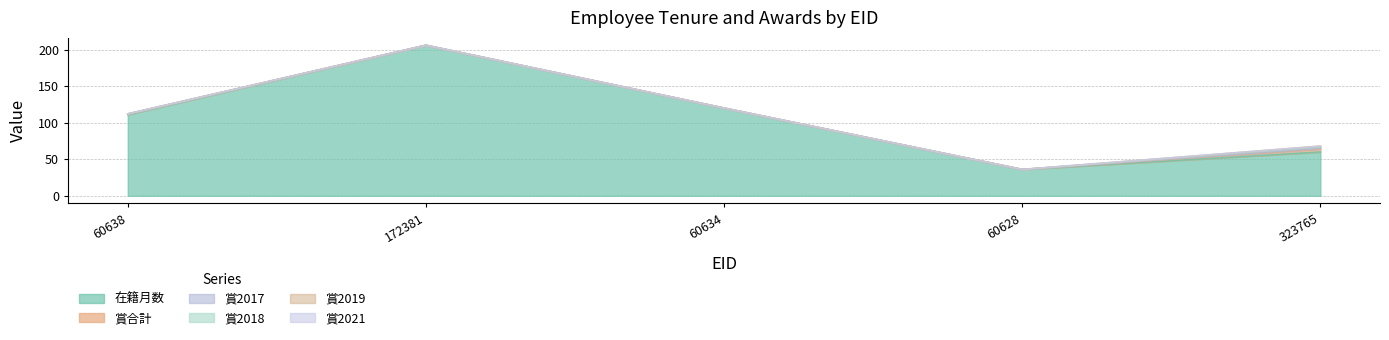

How many categories are shown in the chart?

5